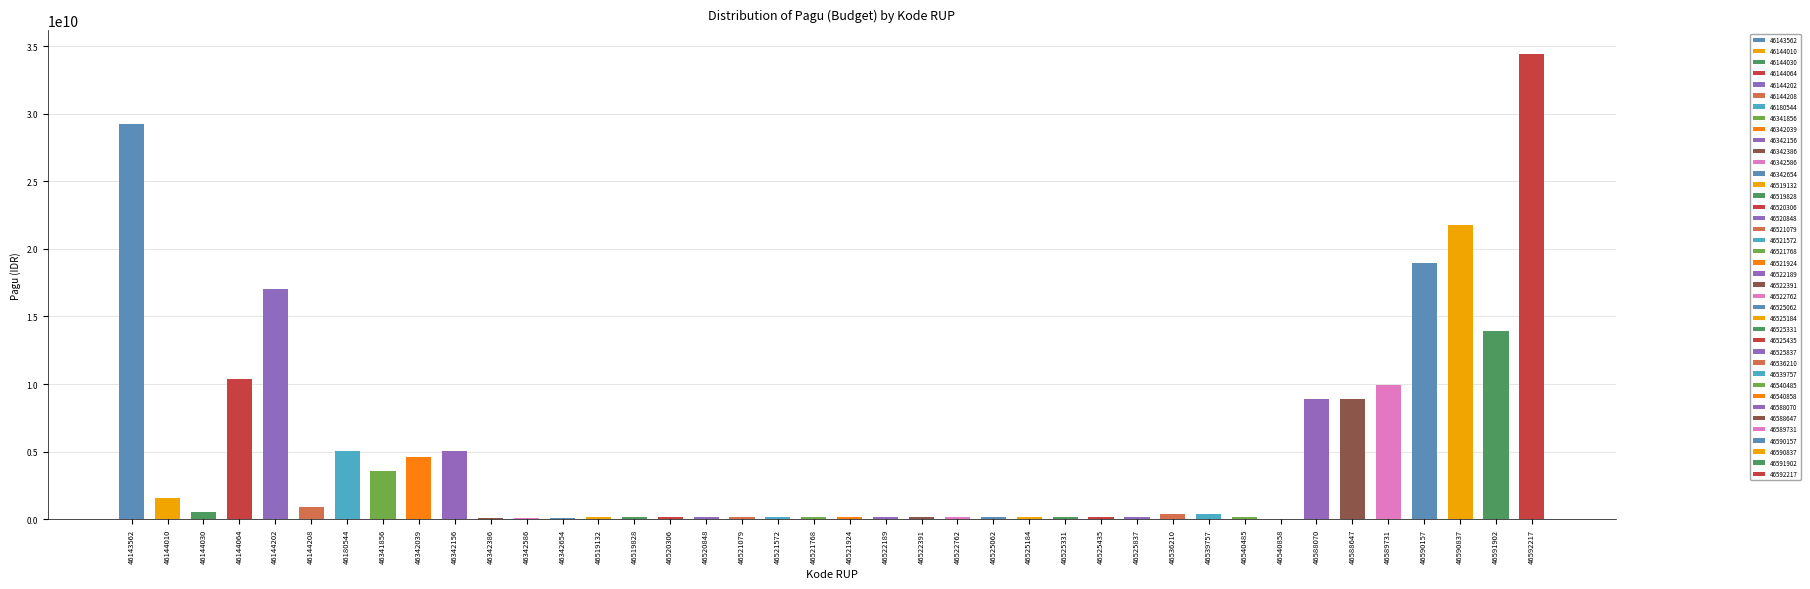

What is the greatest value displayed?

34435500000